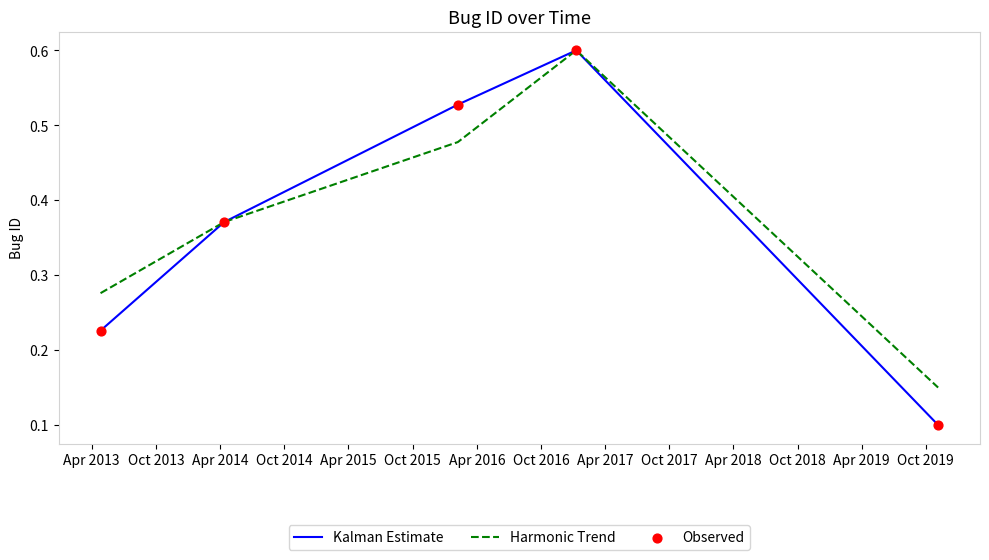

What is the maximum value shown in the chart?

0.6